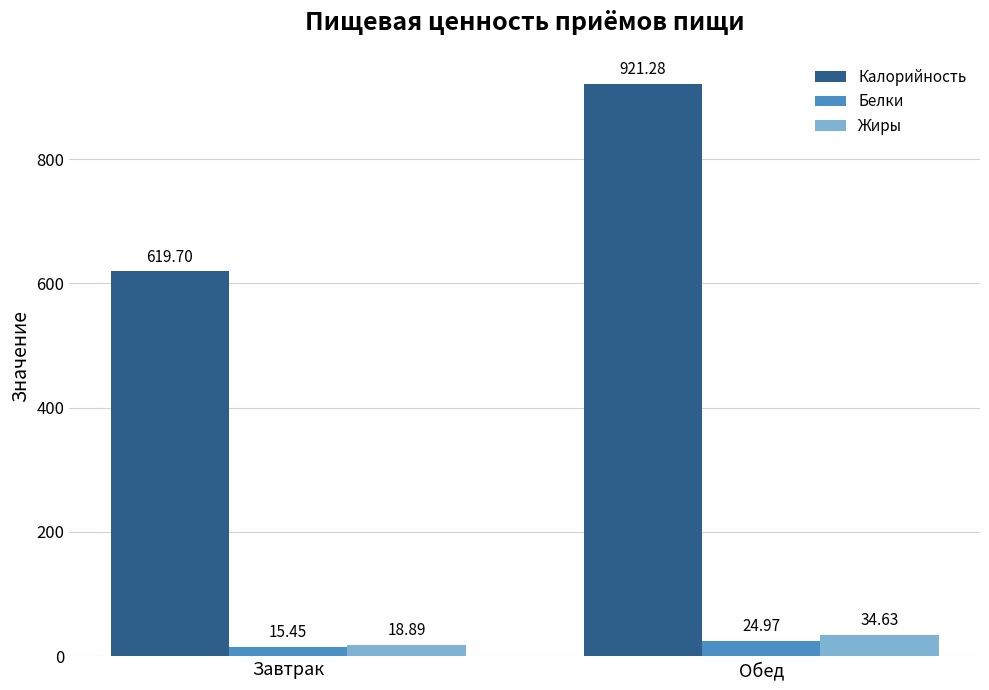

What is the average value of the Калорийность series?

770.5